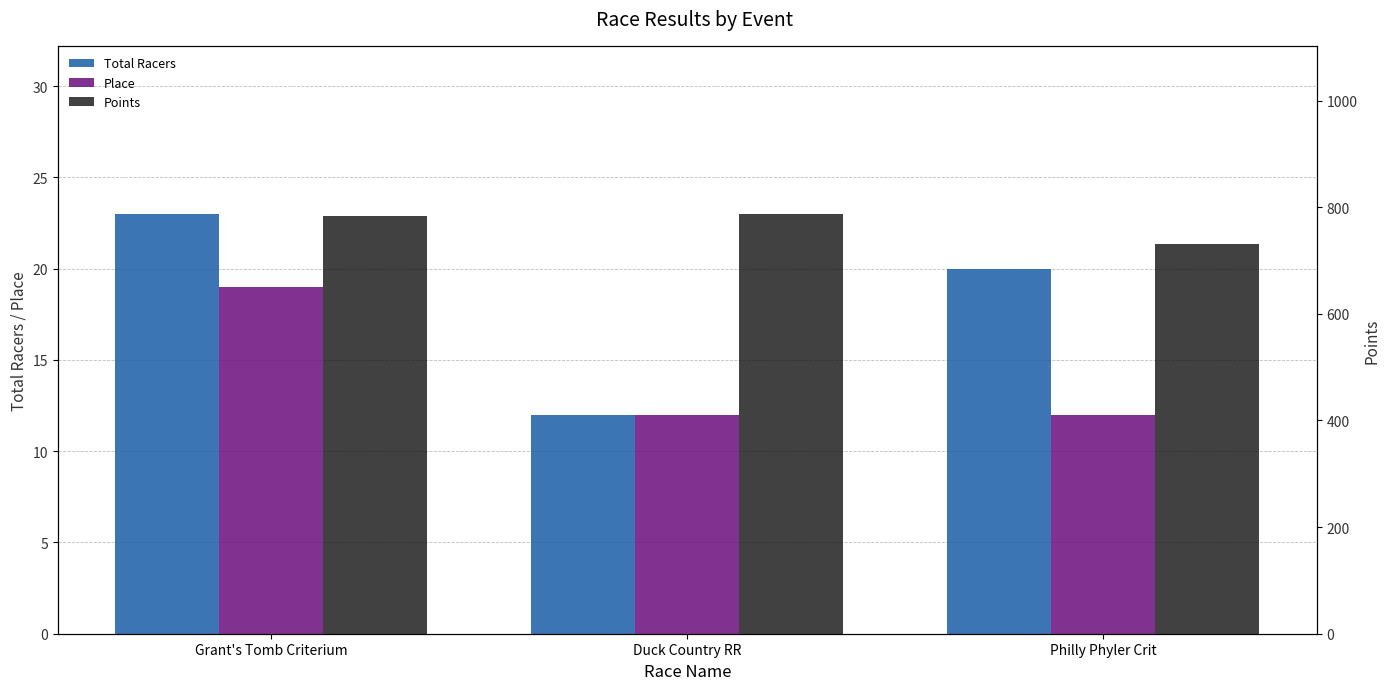

The value of Points at Duck Country RR is 787.5. True or false?

True